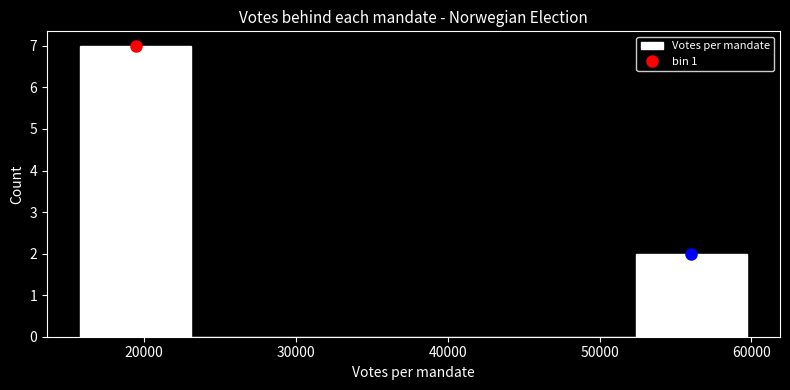

Reading left to right, transcribe this chart: for each bar, give the range it covers on the x-axis and its height. Neither the bar edges nor the heights are printed on the chart, so give them approximately, as read against the axes.

16000 to 23000: 7
23000 to 30000: 0
30000 to 38000: 0
38000 to 45000: 0
45000 to 52000: 0
52000 to 60000: 2